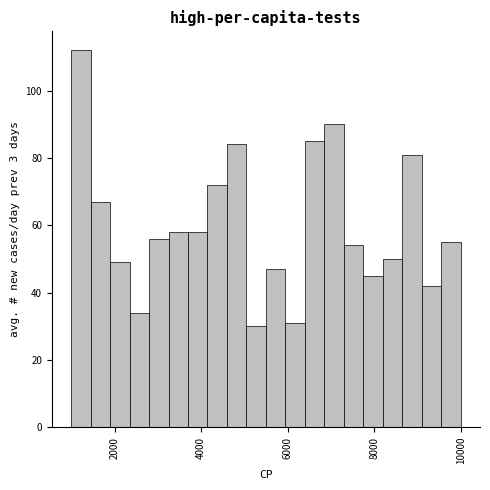

Around what value on the x-axis is the tallest bar? Give the approximate position of its centre, as read against the axis.

1200